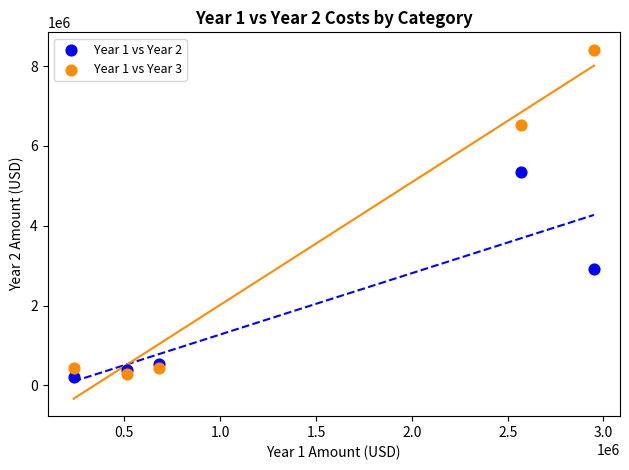

Across all series, what Y value is closest to 4313418?

5335090.9